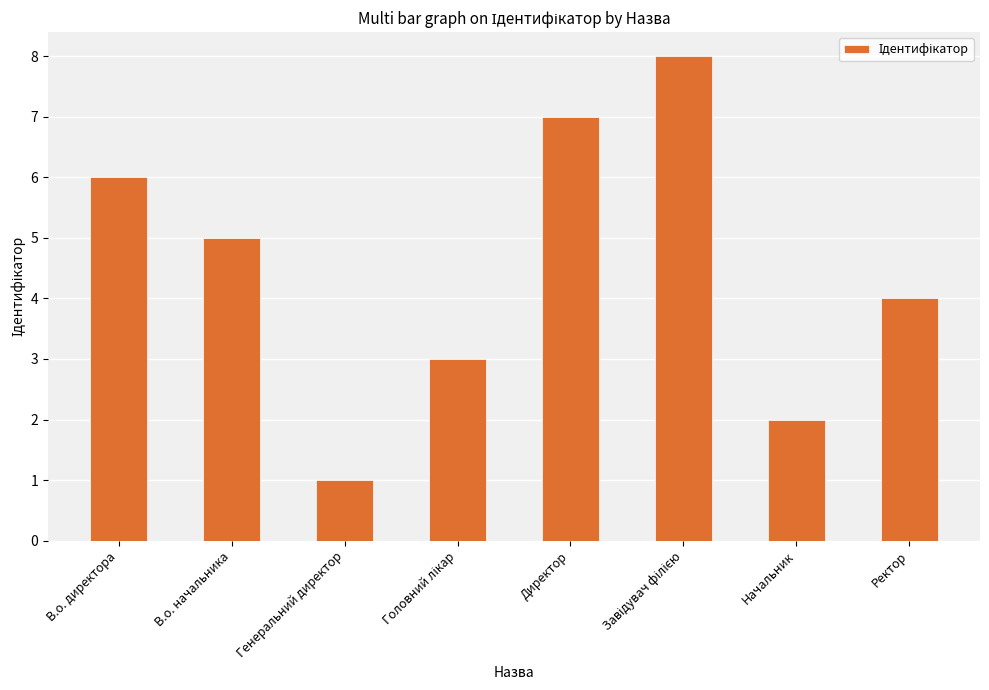

What is the label of the 8th bar from the right?

В.о. директора